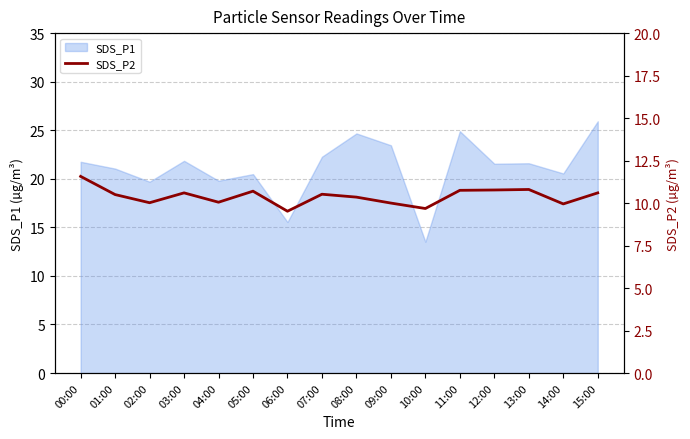

True or false: the data shows 10.7 at 05:00.

True